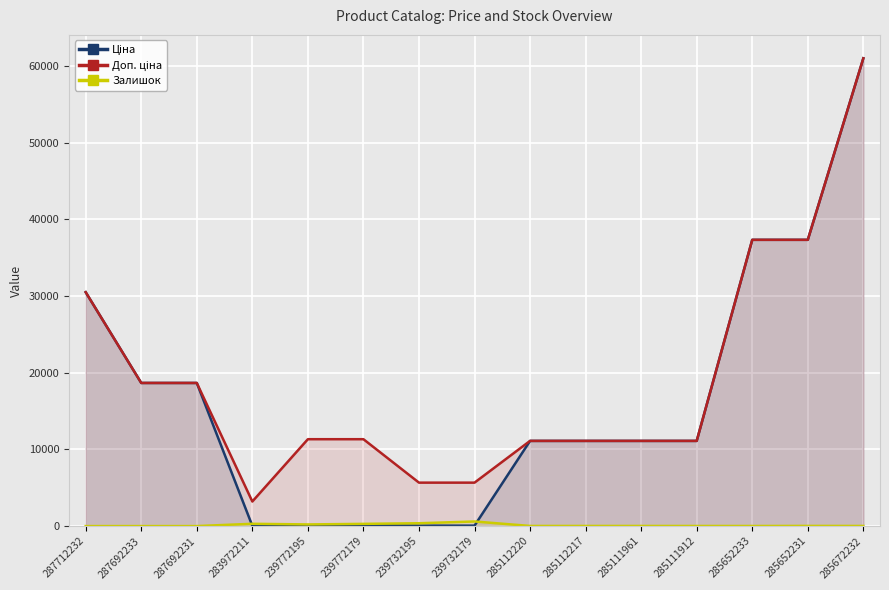

What is the total value across all series at 287692233?

37343.0